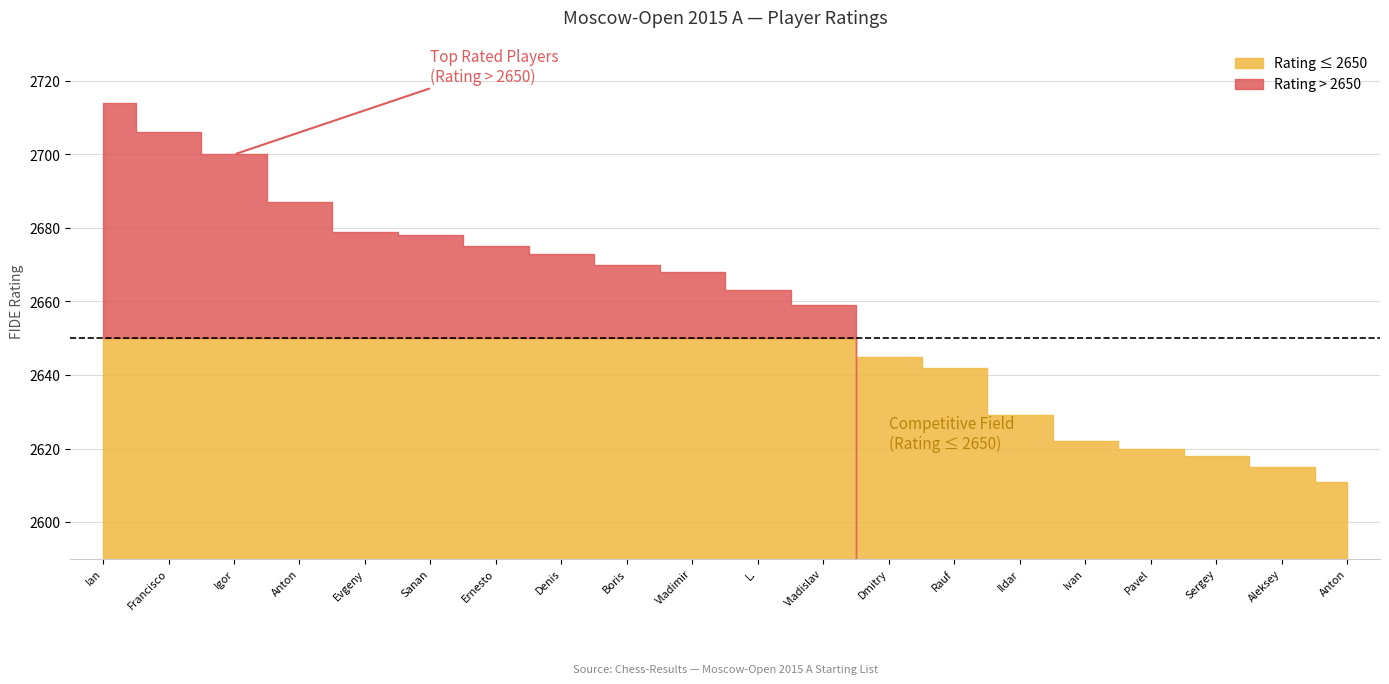

What is the change in value from Nepomniachtchi Ian to Goganov Aleksey?

-99